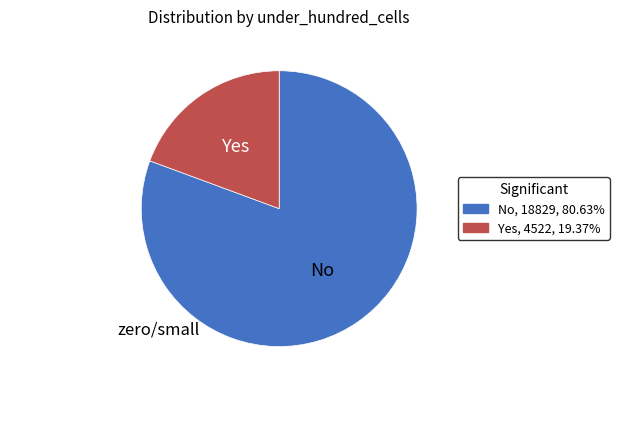

Does No, 18829, 80.63% represent more than half of the total?

Yes